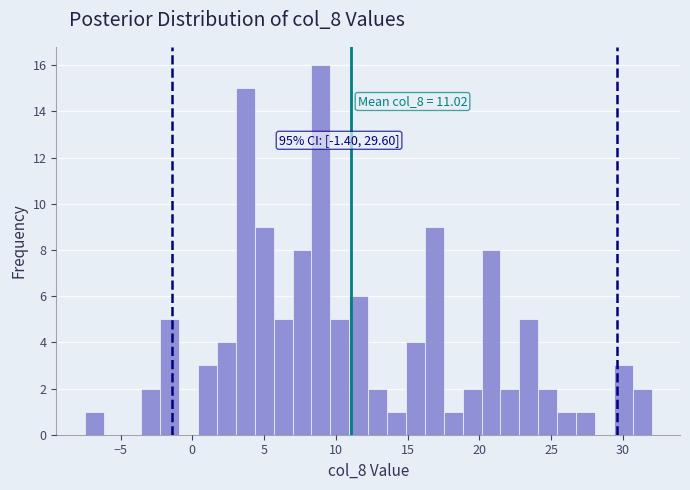

Around what value on the x-axis is the tallest bar? Give the approximate position of its centre, as read against the axis.

9.0